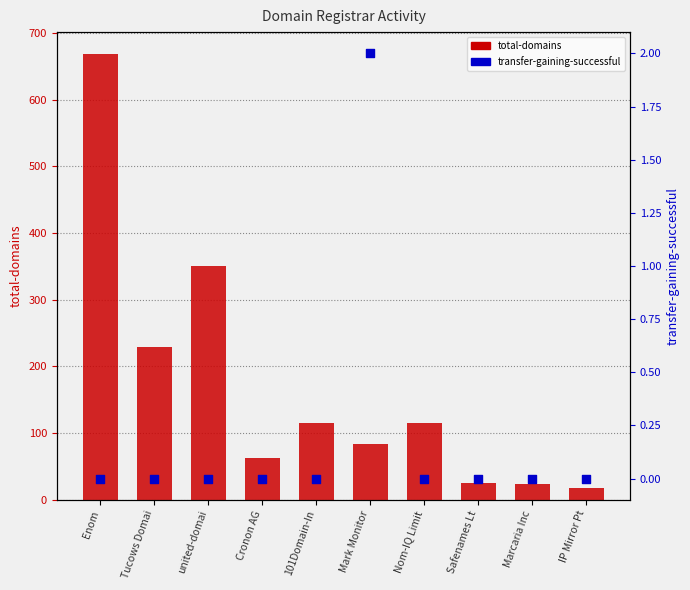

Which series has the largest Y range (max minus min)?

total-domains